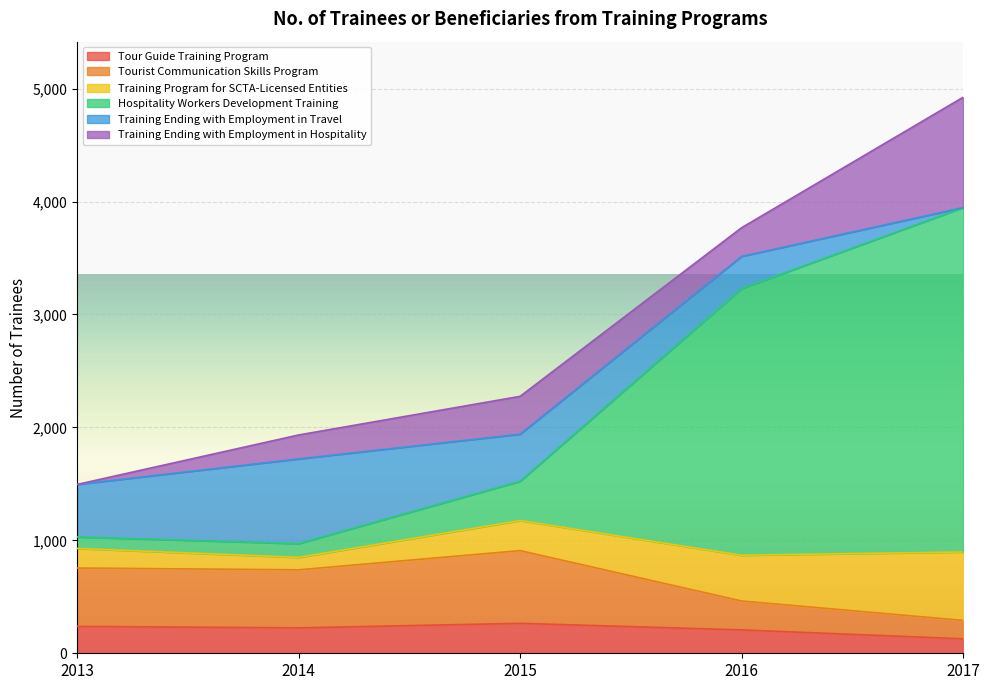

Which label corresponds to the largest value in the chart?

2017